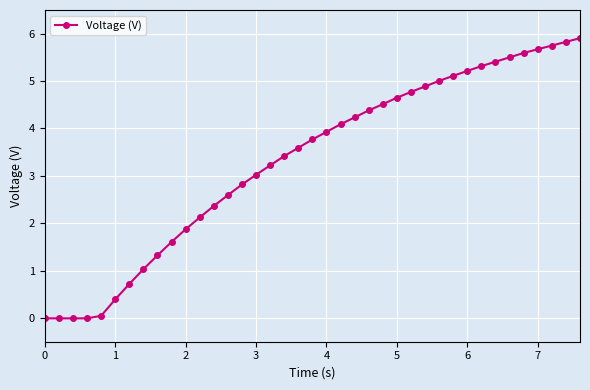

How many lines are shown in the chart?

1